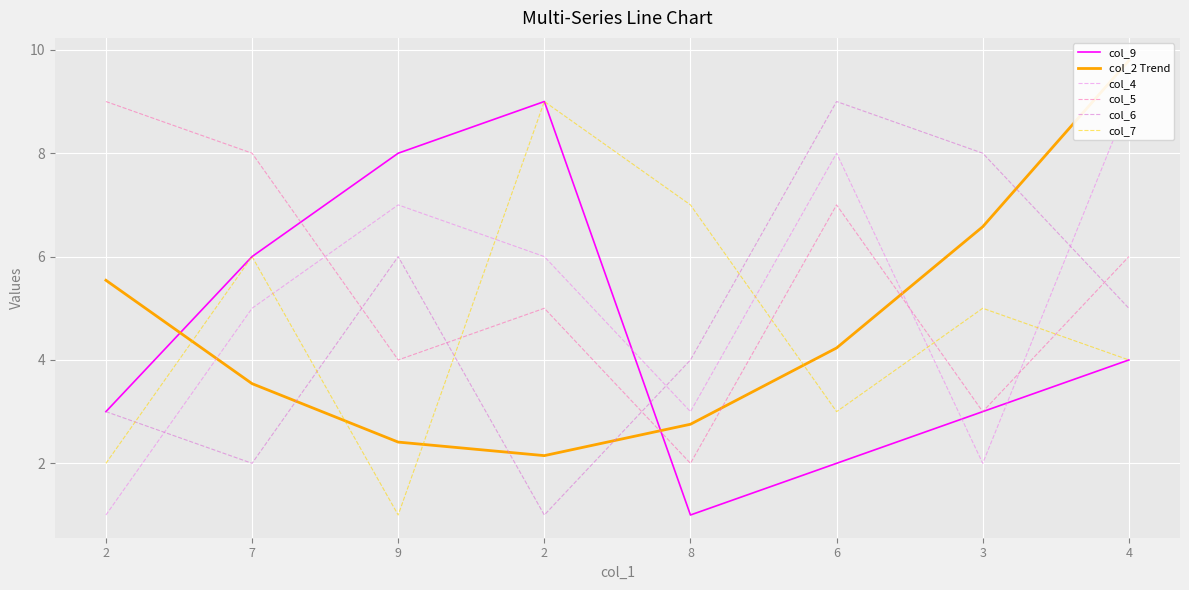

What is the difference between the col_2 Trend values at 2 and 8?

2.8